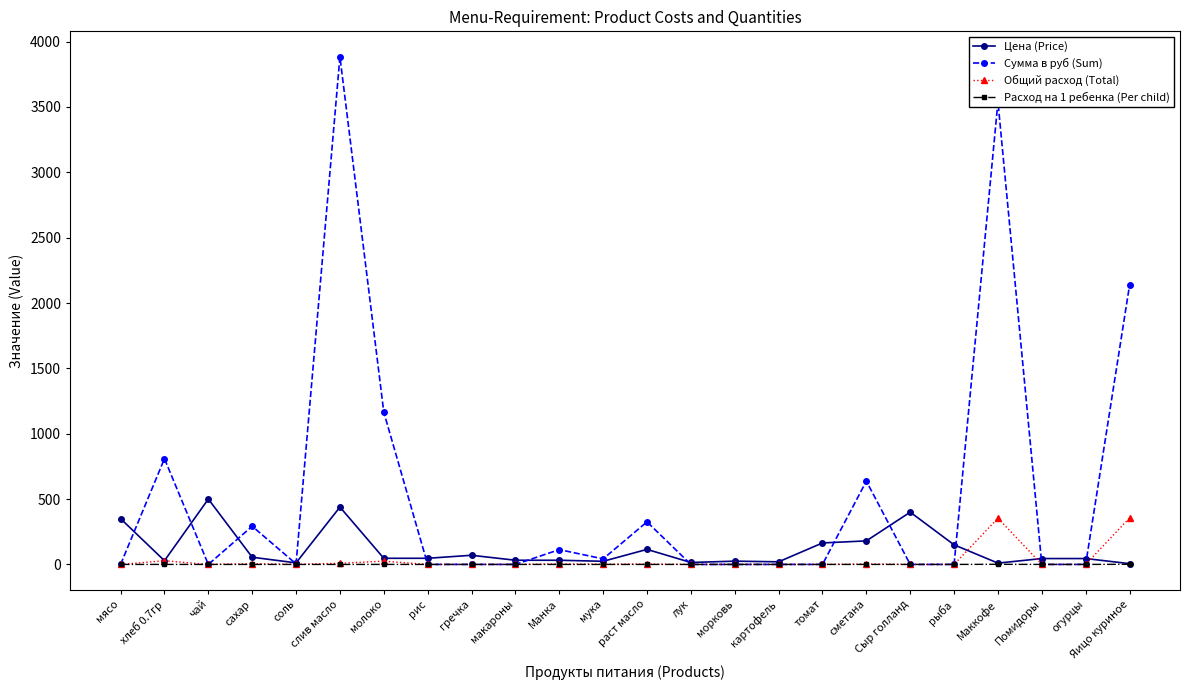

At which label is Сумма в руб (Sum) closest to 1942?

Яицо куриное